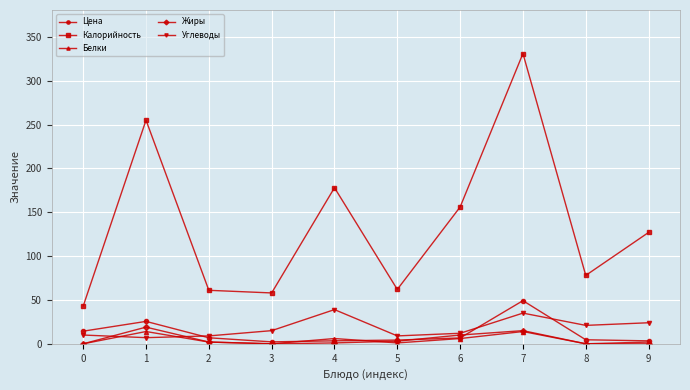

List the series in order of their peak value, lowest first.

Белки, Жиры, Углеводы, Цена, Калорийность